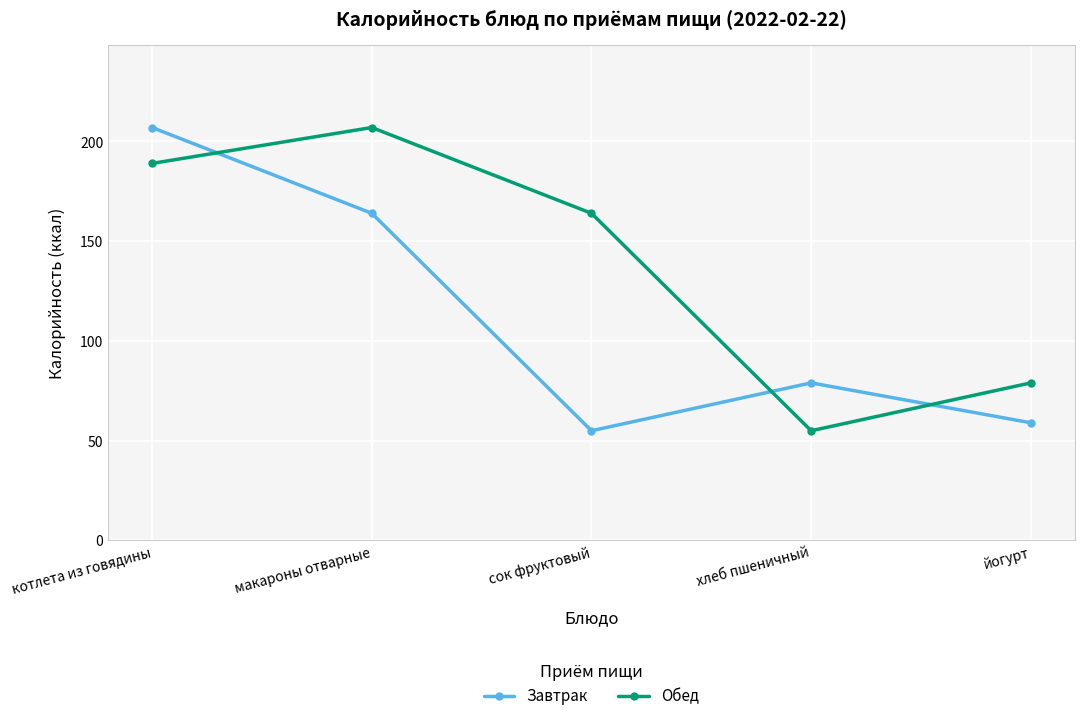

Is it true that Обед equals 55 at котлета из говядины?

False